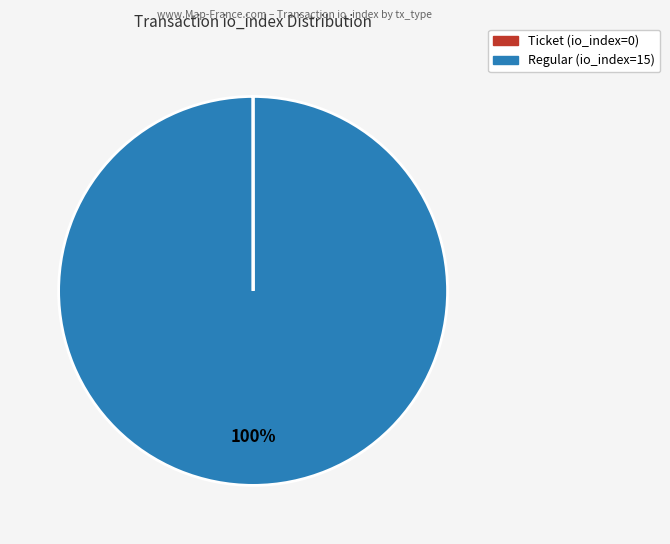

Is there any slice that represents more than half of the pie?

Yes